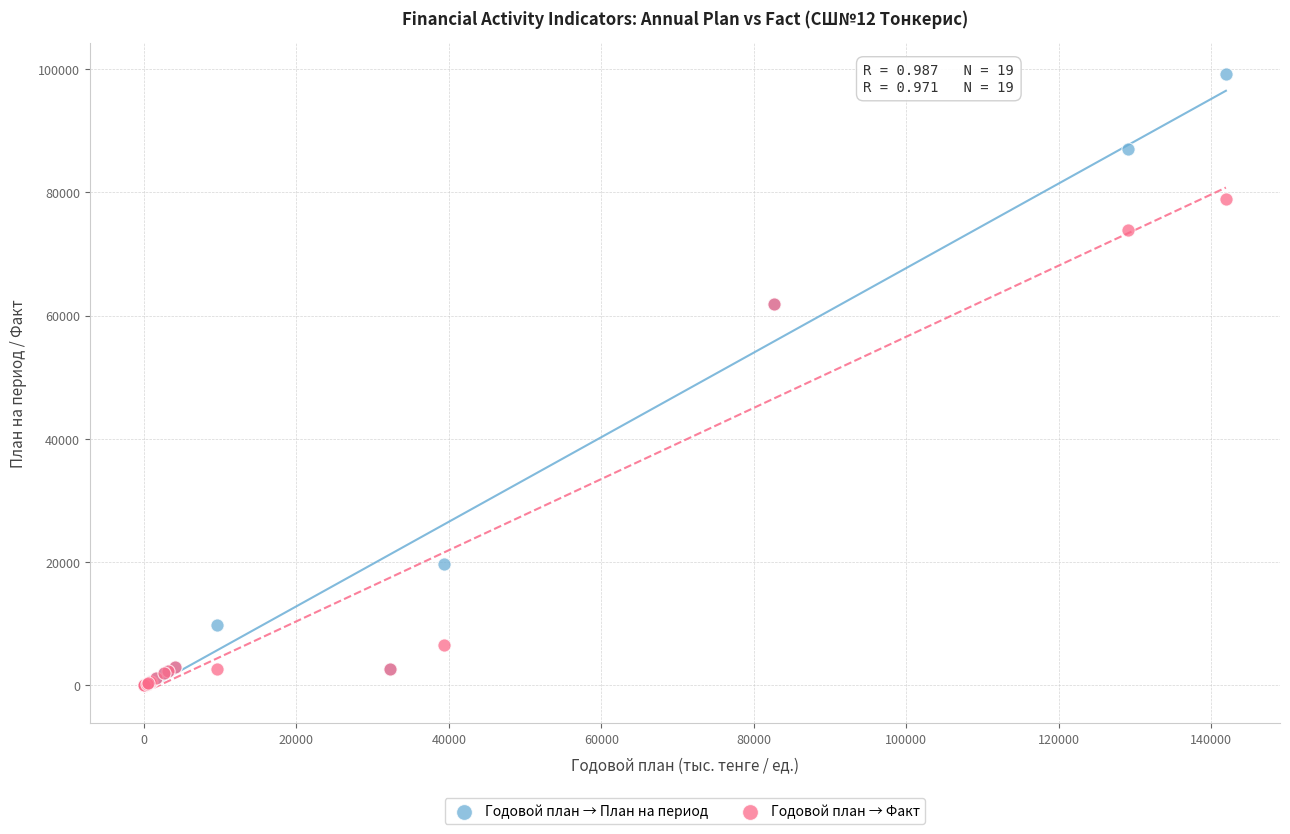

In the Годовой план → Факт series, what Y value is closest to 39434?

61950.0